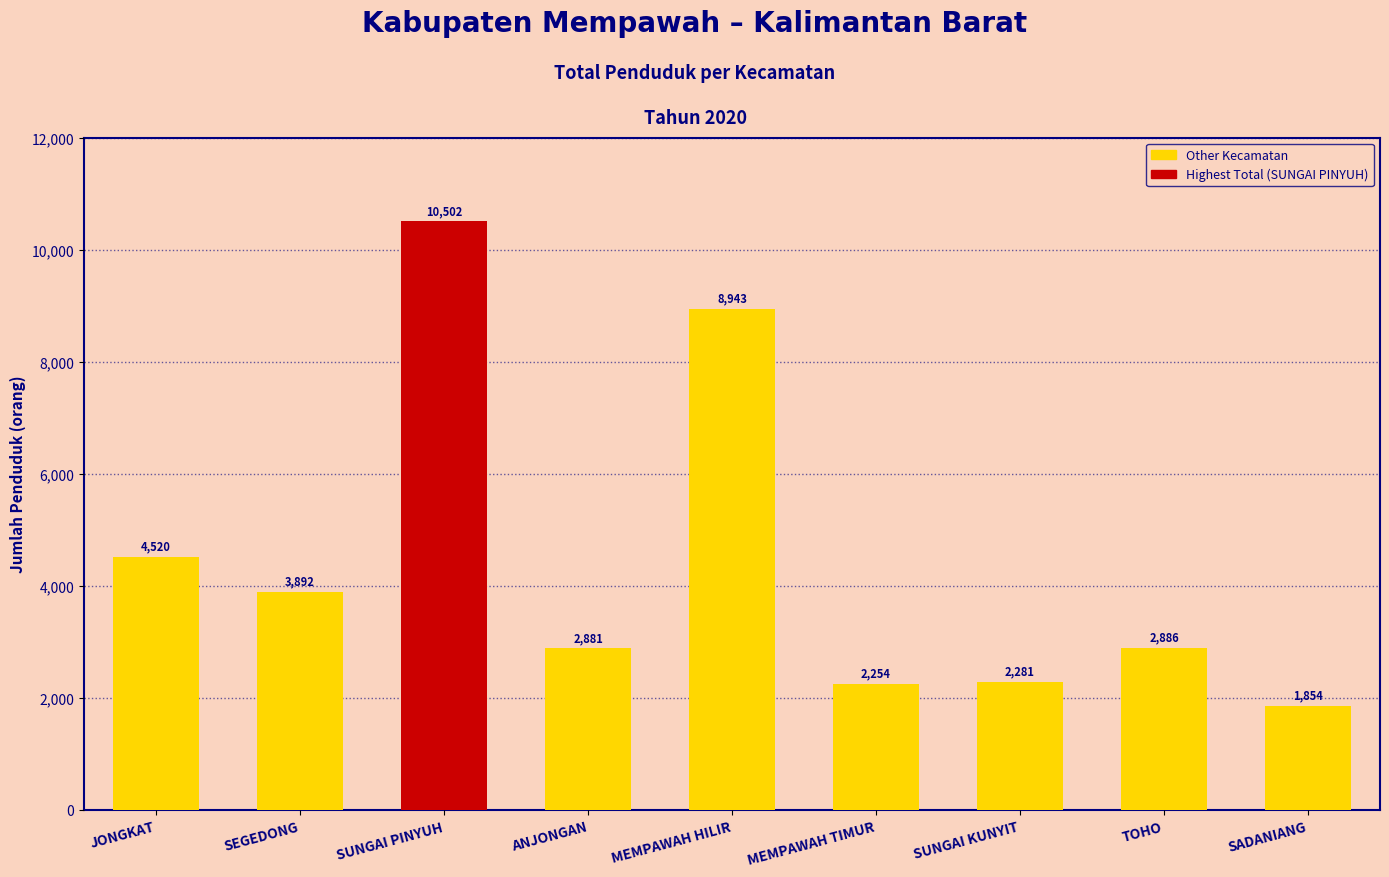

Approximately how many times larger is the value at ANJONGAN compared to MEMPAWAH HILIR?

0.3